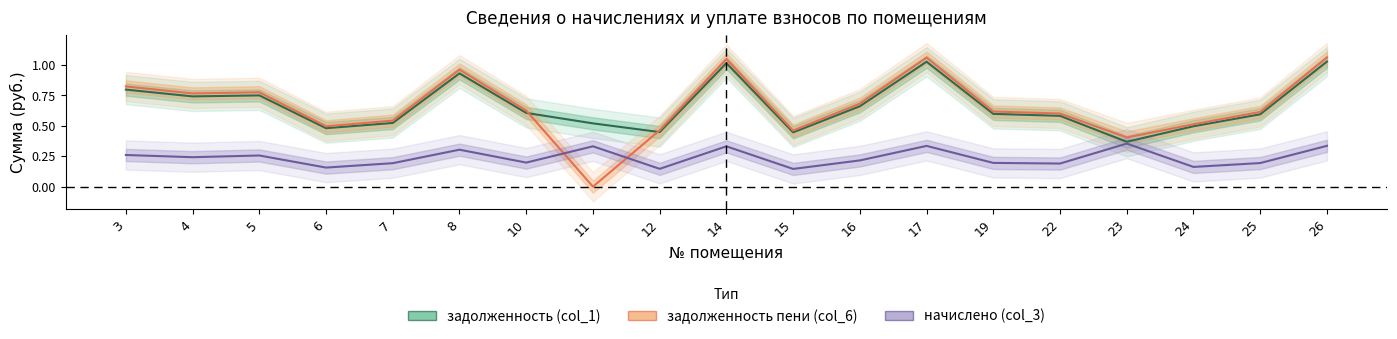

True or false: начислено (col_3) has a value of 0.3 at 14.

True